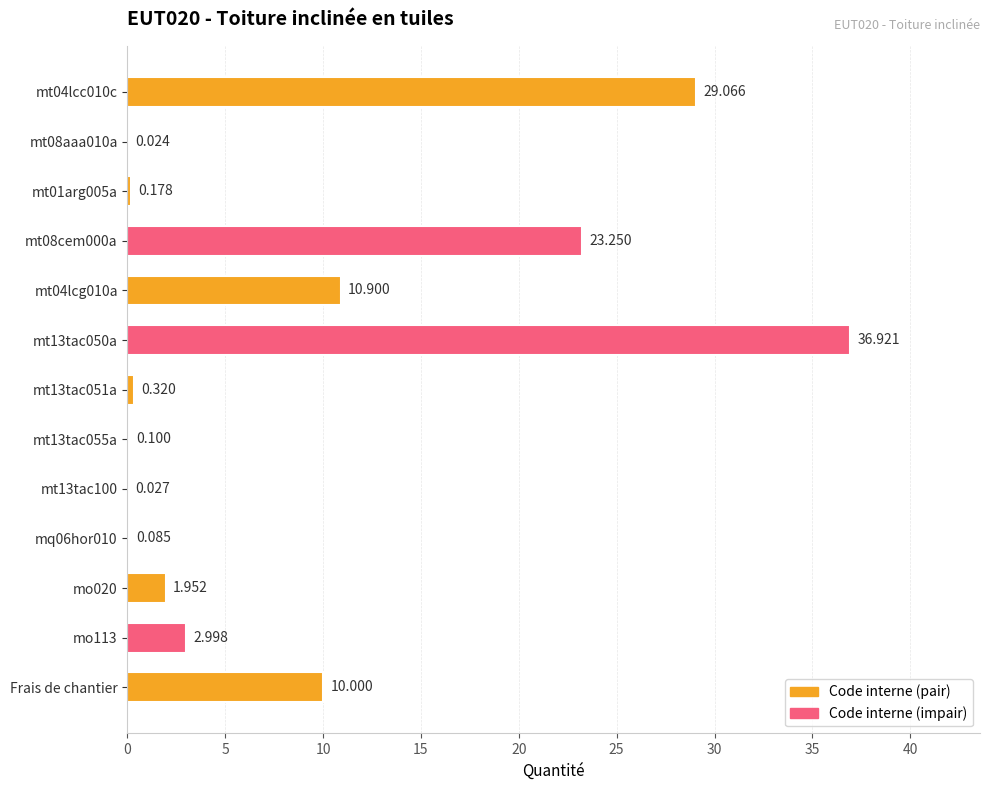

Are the bars horizontal?

Yes